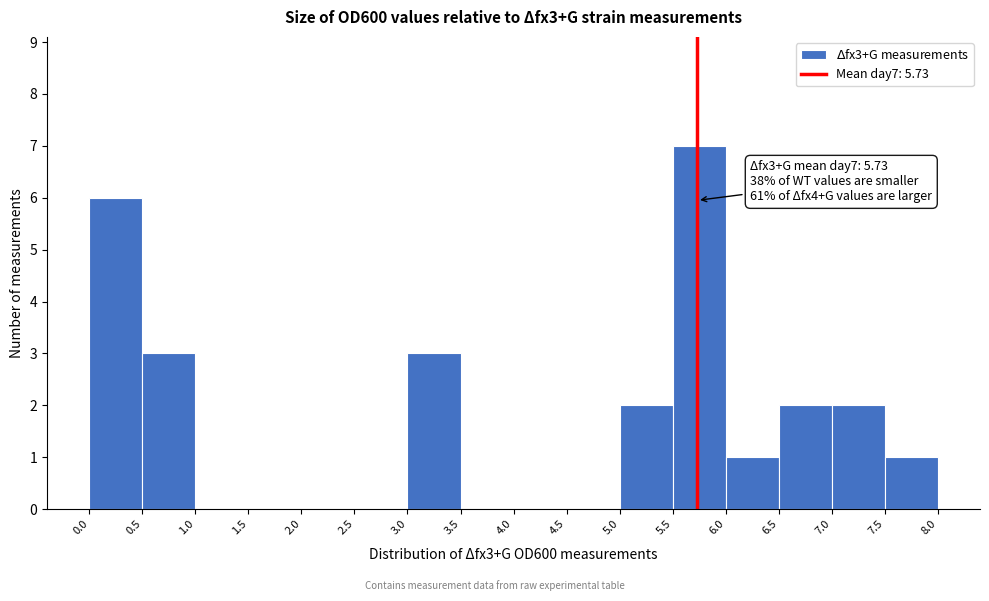

Over which range of the x-axis is the bar tallest?

5.5 to 6.0